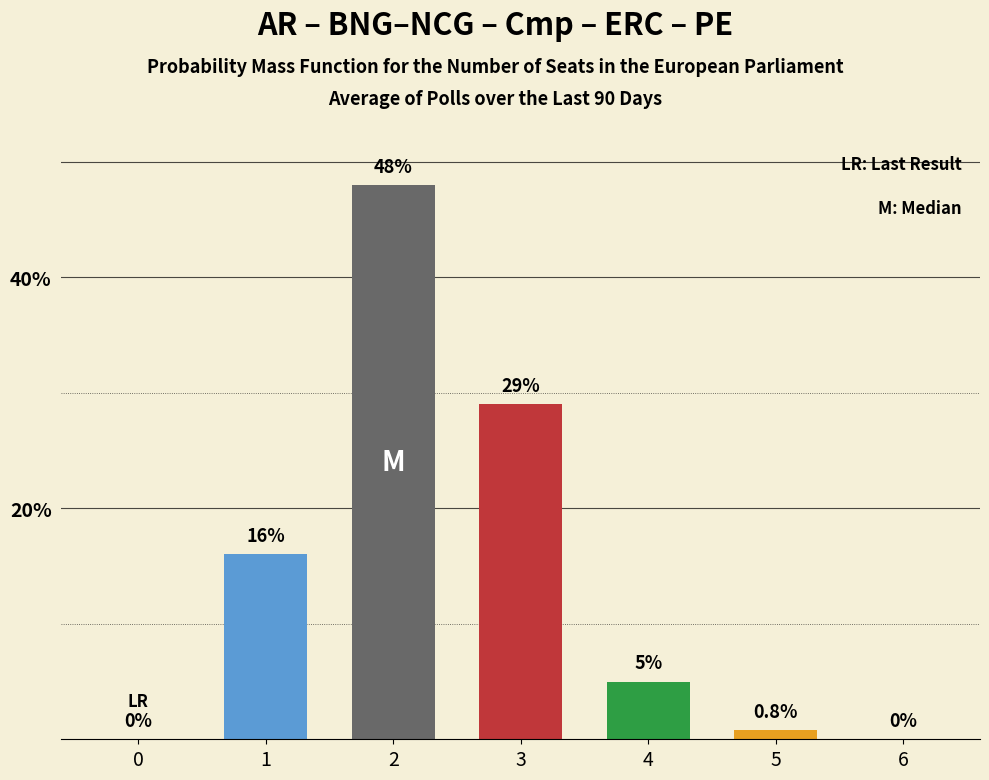

What is the sum of the values at 3 and 0?

29.0